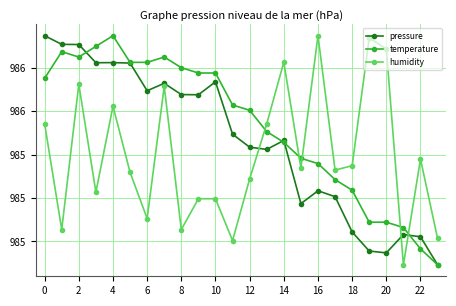

What is the maximum value shown in the chart?

985.9